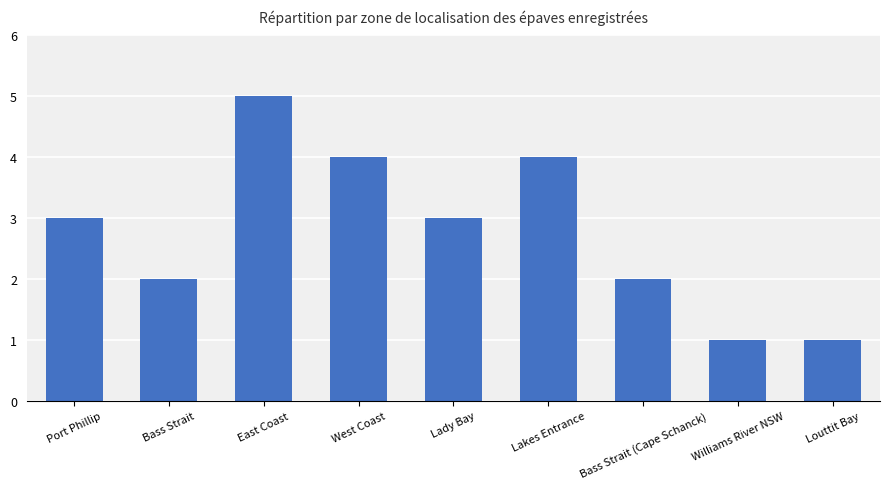

How many series are shown in this chart?

1